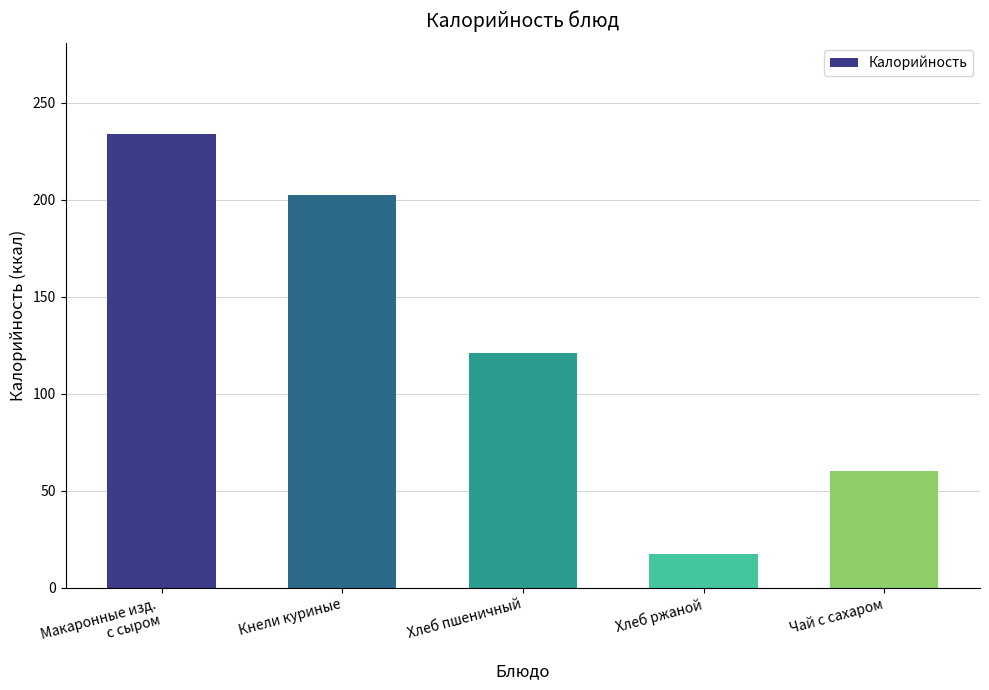

Reading left to right, what are all the values shown in this chart?

Макаронные изд.
с сыром=233.8	Кнели куриные=202.3	Хлеб пшеничный=121.1	Хлеб ржаной=17.4	Чай с сахаром=60.0